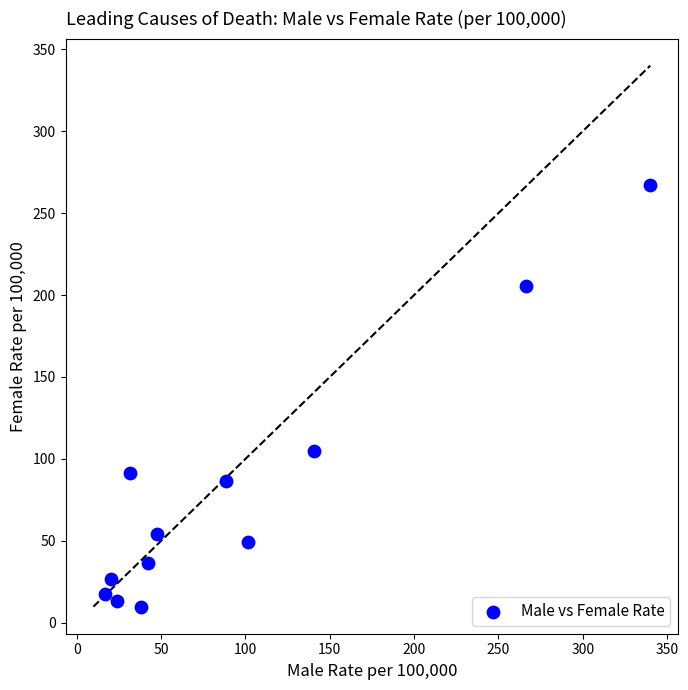

What is the average Y value?

80.3